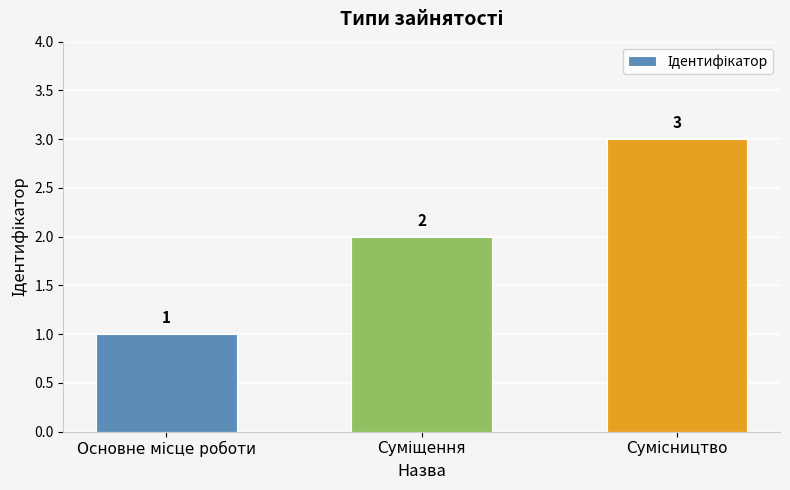

How many values are between 1 and 3?

3